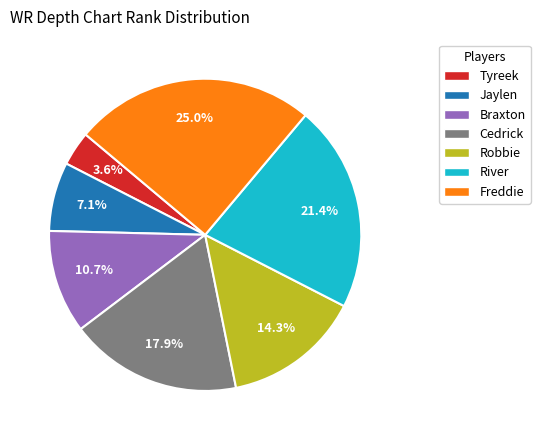

Rank the categories by value from lowest to highest.

Tyreek, Jaylen, Braxton, Robbie, Cedrick, River, Freddie